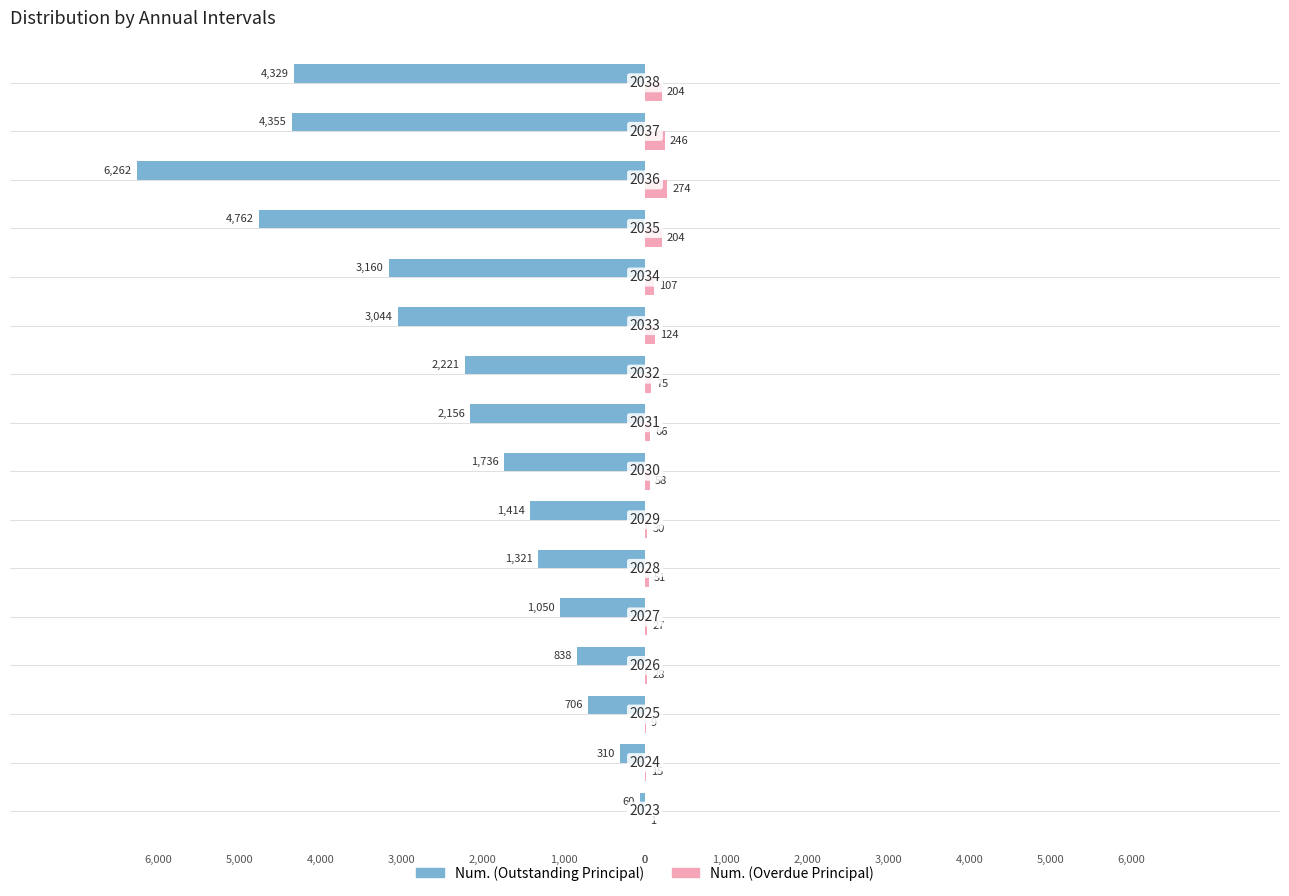

What are all the series names shown in the legend?

Num. (Outstanding Principal), Num. (Overdue Principal)